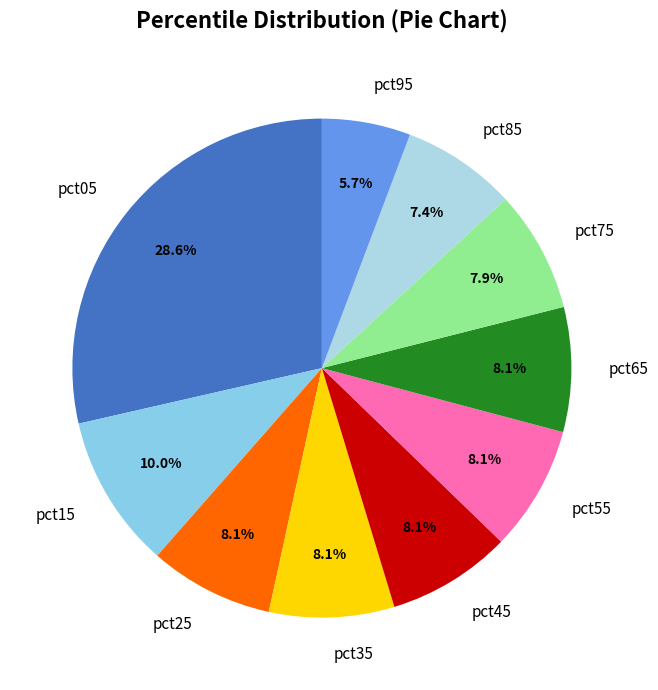

Which category has the smallest portion of the pie?

pct95